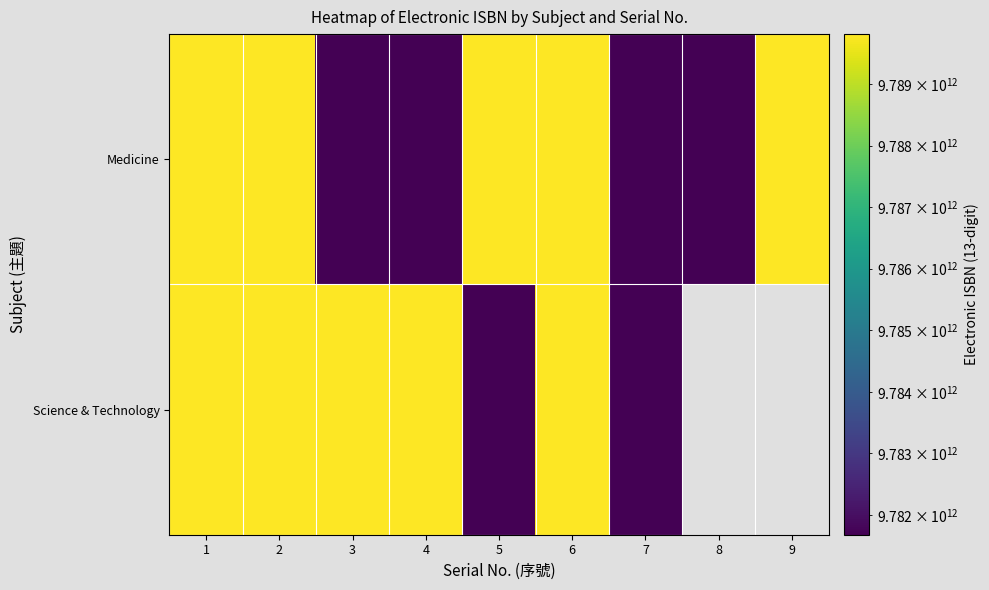

What is the difference between the Medicine values at 7 and 8?

297.0